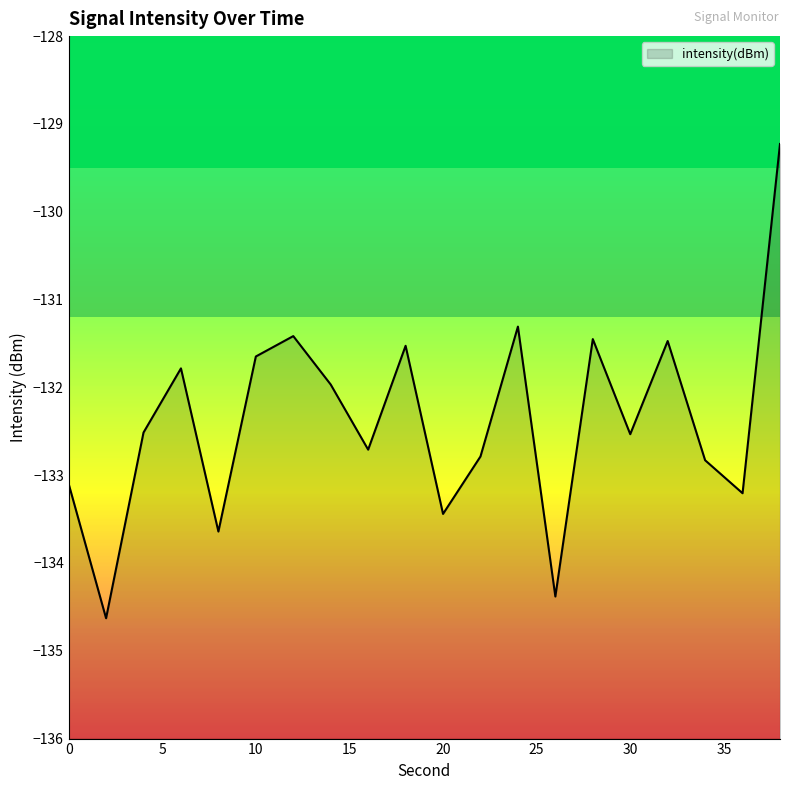

What is the smallest value displayed?

-134.6